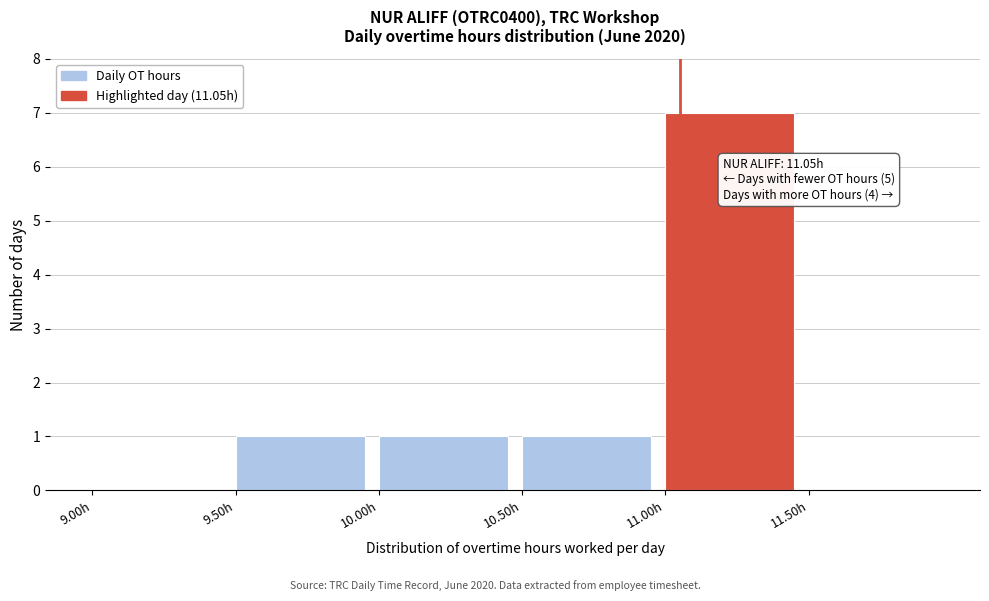

Over which range of the x-axis is the bar tallest?

11.0 to 11.5